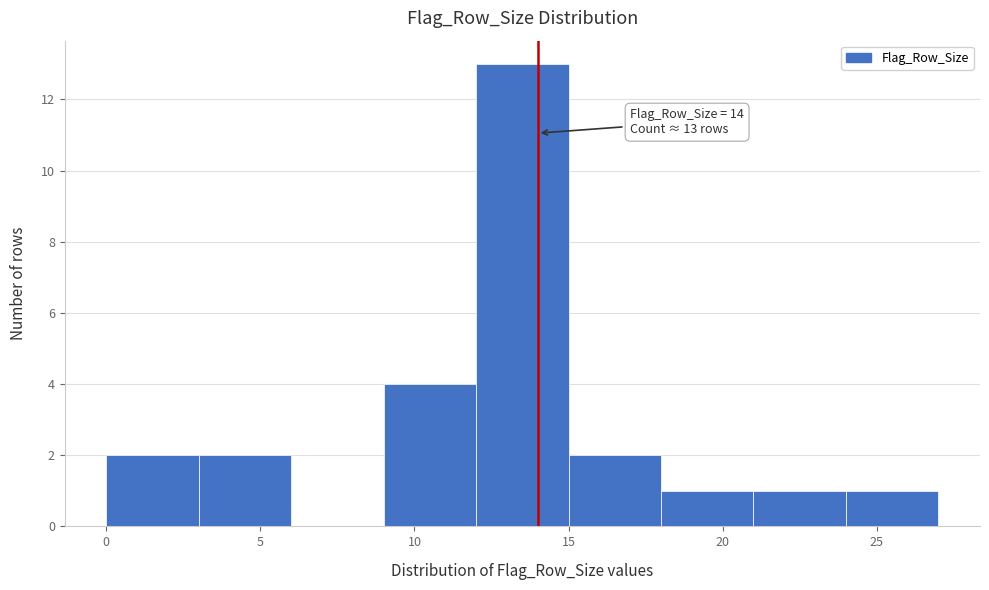

Which range on the x-axis has the tallest bar?

12 to 15